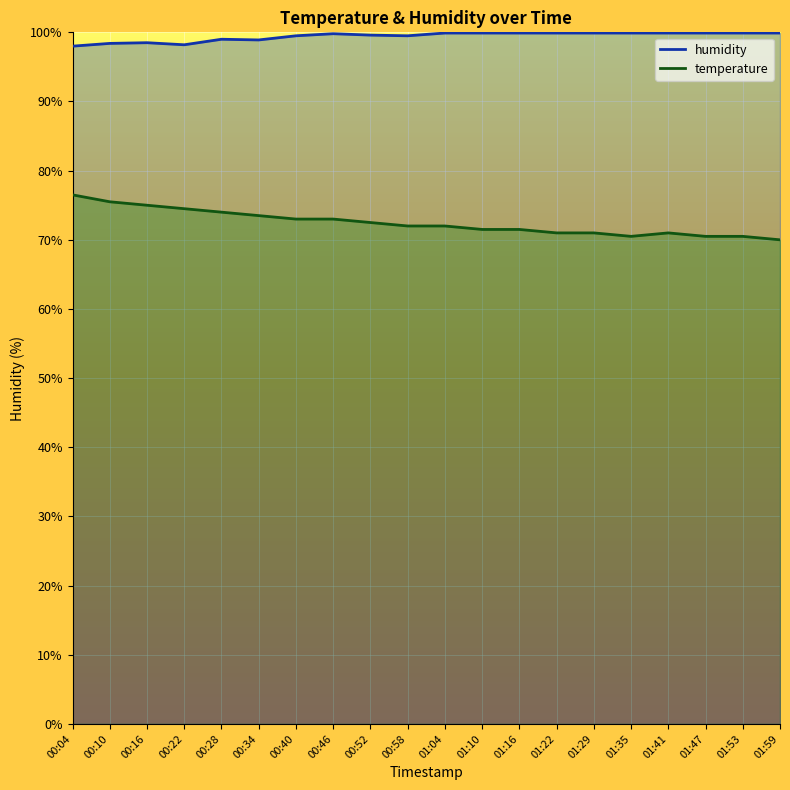

The temperature series shows 25.6 at 01:41. True or false?

False